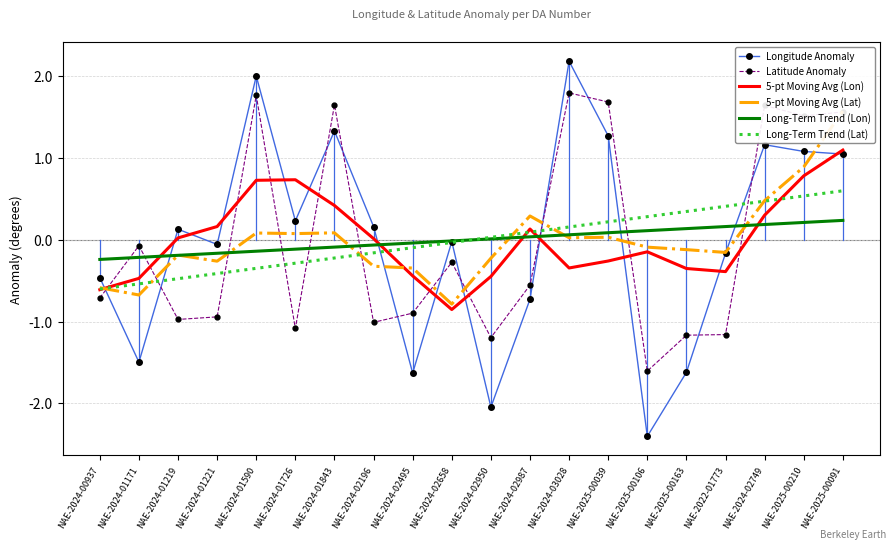

Rank the series by their maximum value, from highest to lowest.

Longitude Anomaly, Latitude Anomaly, 5-pt Moving Avg (Lat), 5-pt Moving Avg (Lon), Long-Term Trend (Lat), Long-Term Trend (Lon)